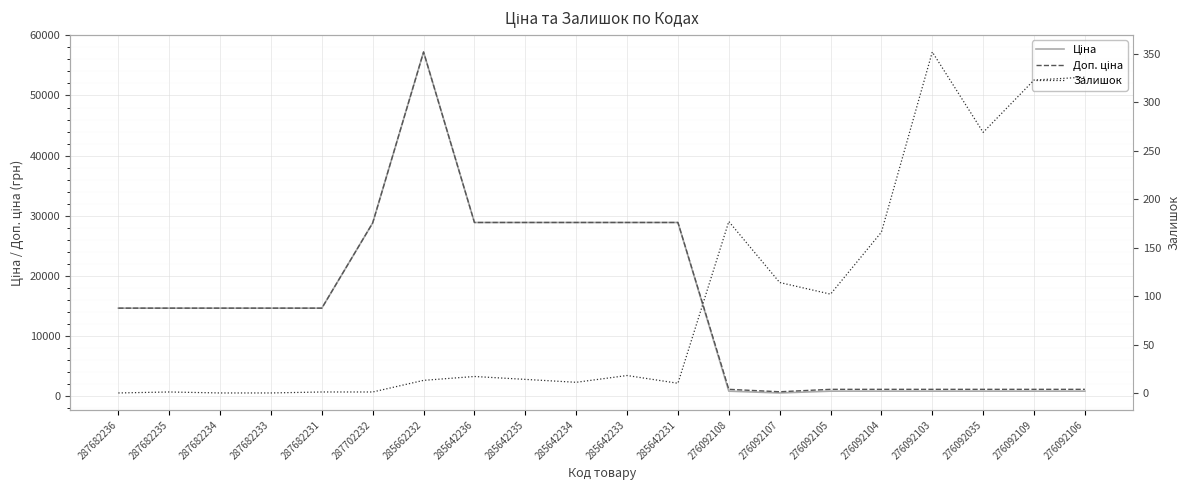

What is the label of the 19th point from the right?

287682235